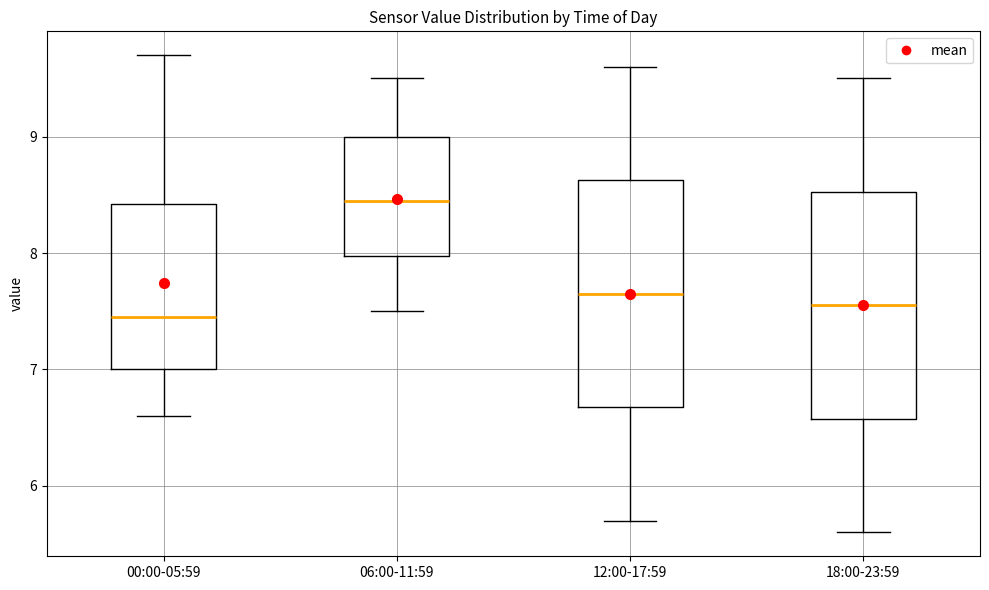

Where is the lower edge of the box for 12:00-17:59 on the y-axis? The values are not printed on the chart, so give them approximately, as read against the axis.

6.7